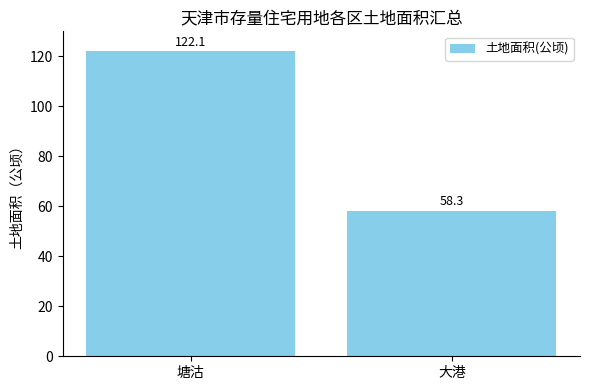

What is the label of the 2nd bar from the left?

大港